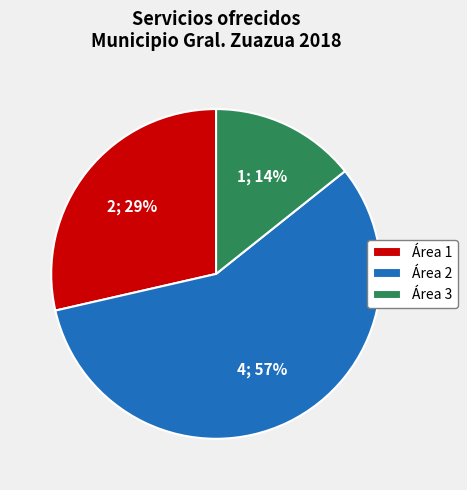

Which slice is the smallest?

Área 3